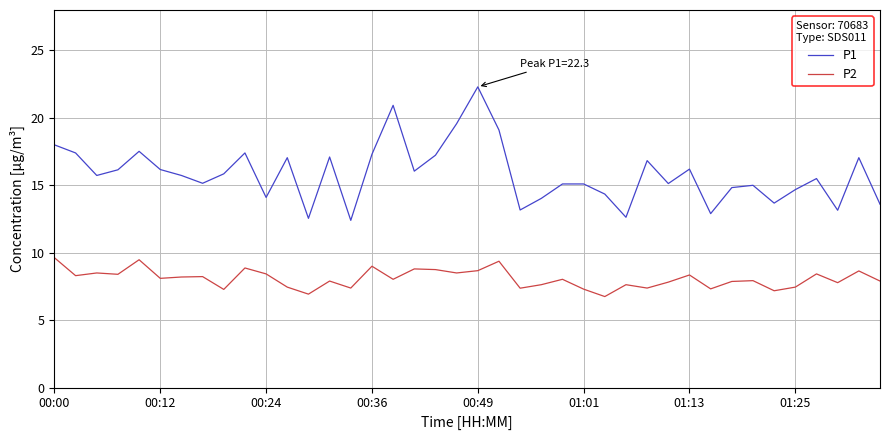

True or false: P1 and P2 cross at least once.

False